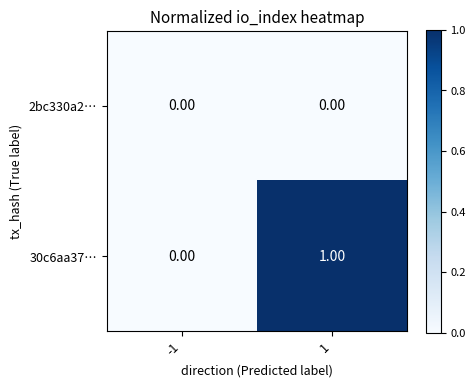

Which category has the highest value across all series?

1